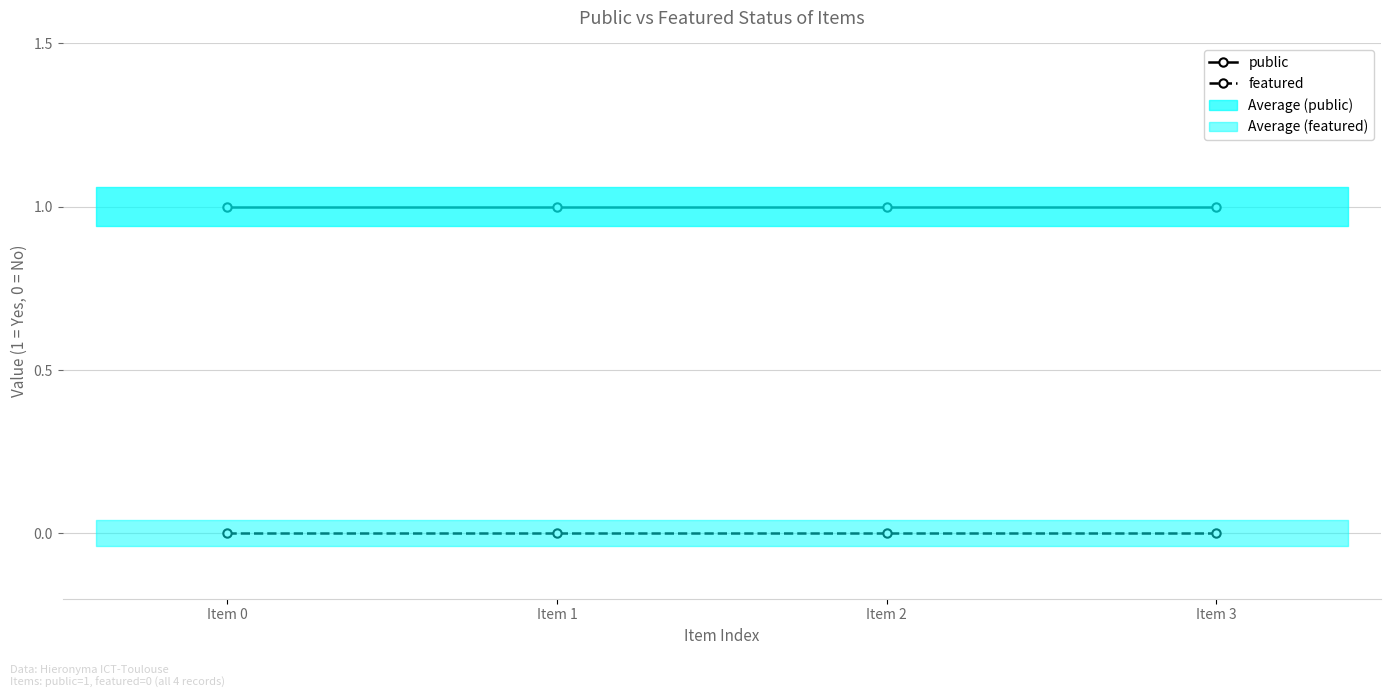

True or false: featured has a value of 0 at Item 2.

True